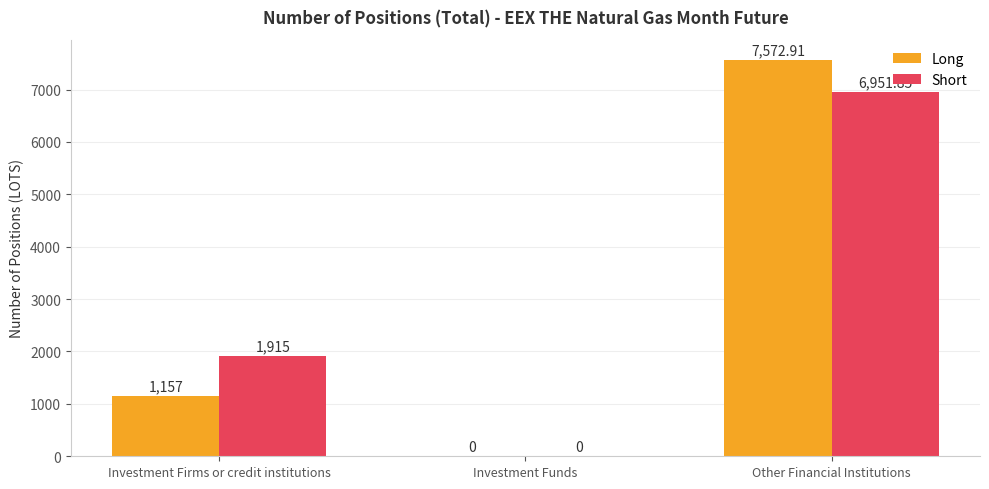

What is the sum of the Long values at Investment Funds and Investment Firms or credit institutions?

1157.0